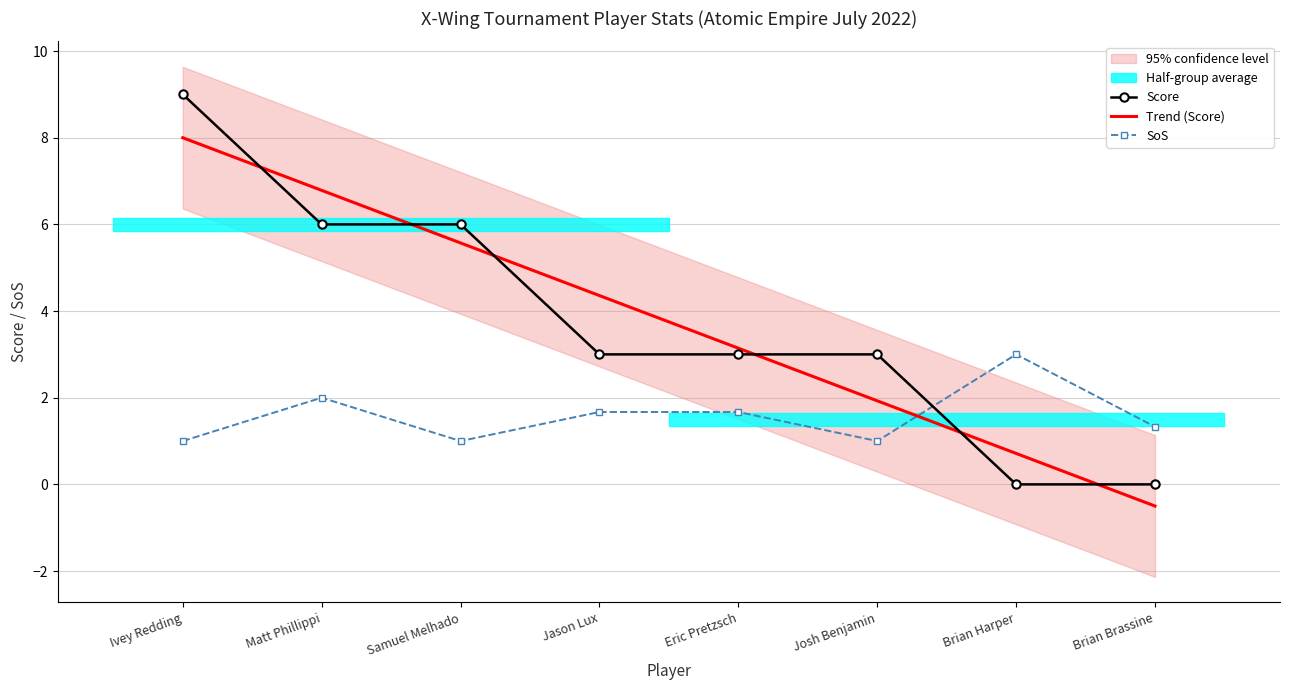

What is the difference between the Score values at Brian Harper and Ivey Redding?

9.0